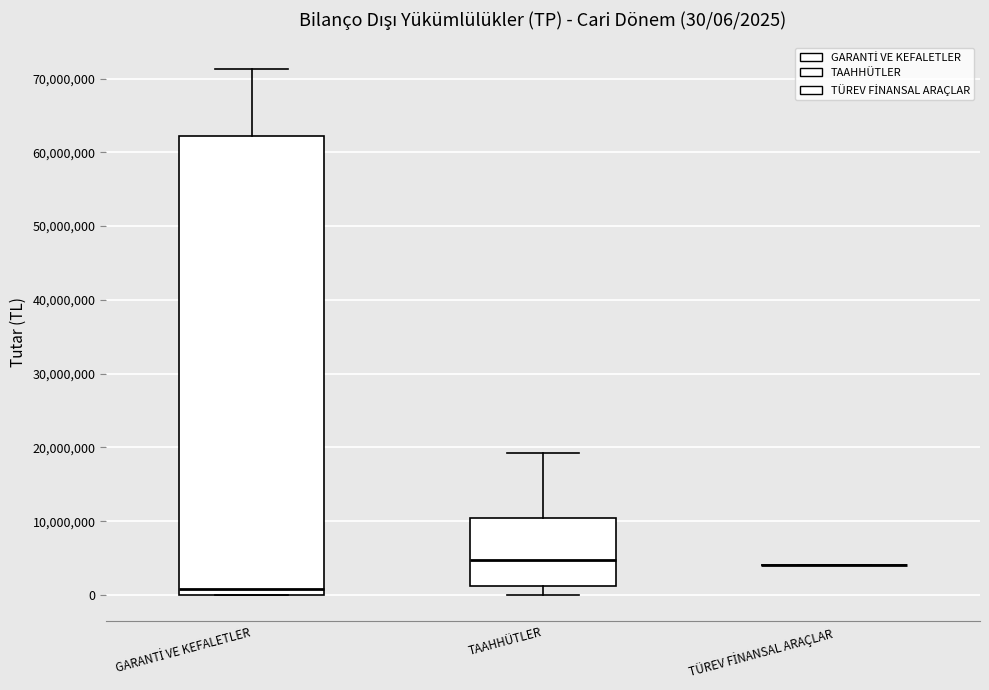

Which box is the tallest, from its lower edge to its upper edge?

GARANTİ VE KEFALETLER